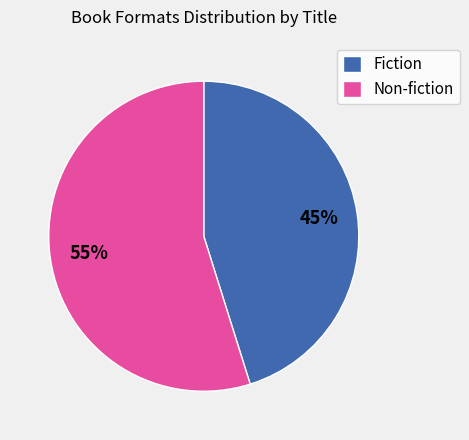

How many segments does this pie chart have?

2